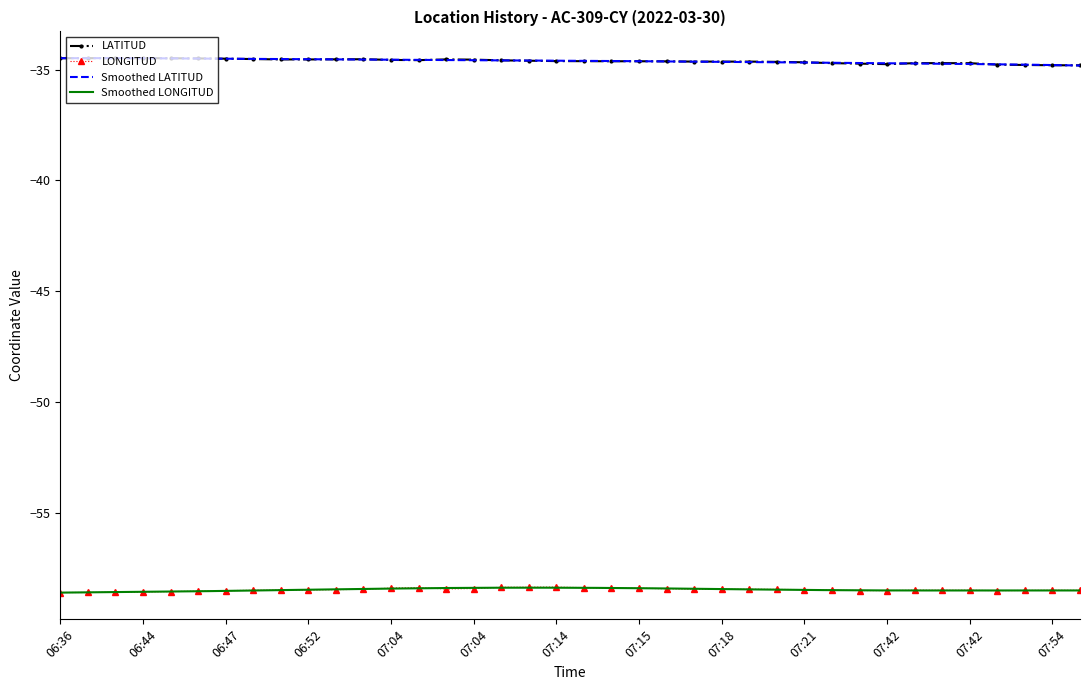

How many interior local valleys does the LONGITUD series have?

3